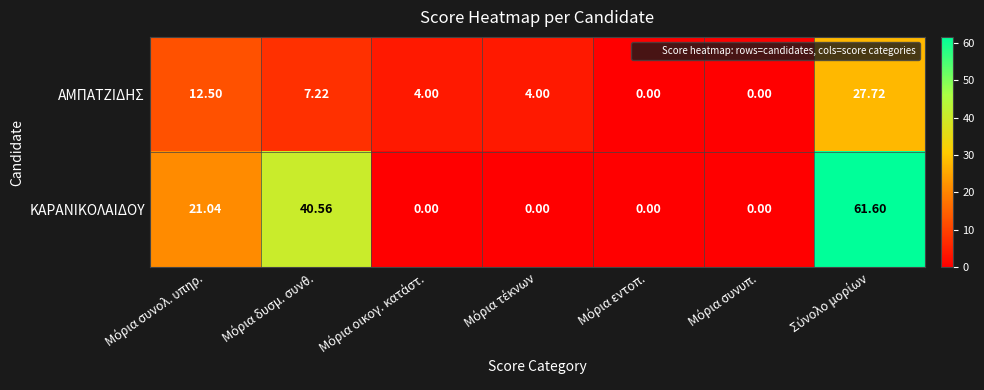

Which series has the largest range (max minus min)?

ΚΑΡΑΝΙΚΟΛΑΙΔΟΥ